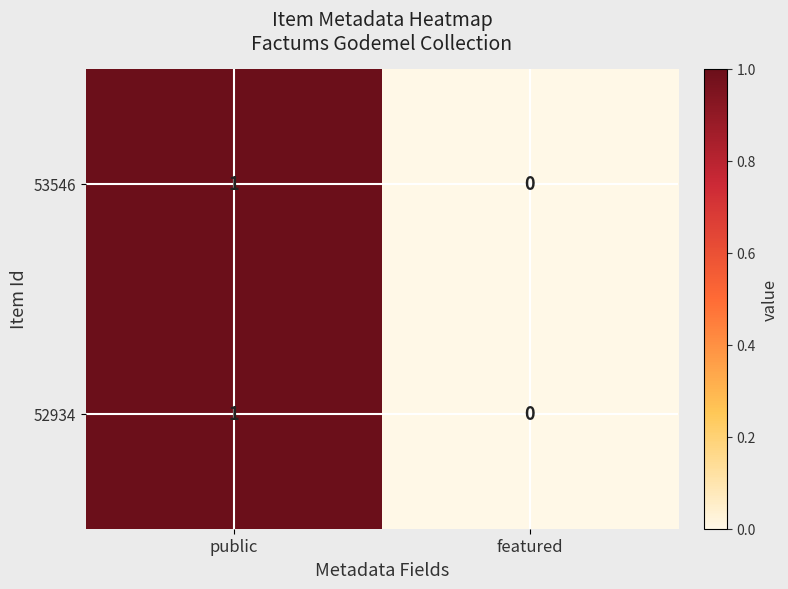

At which category is the sum across all series the highest?

public